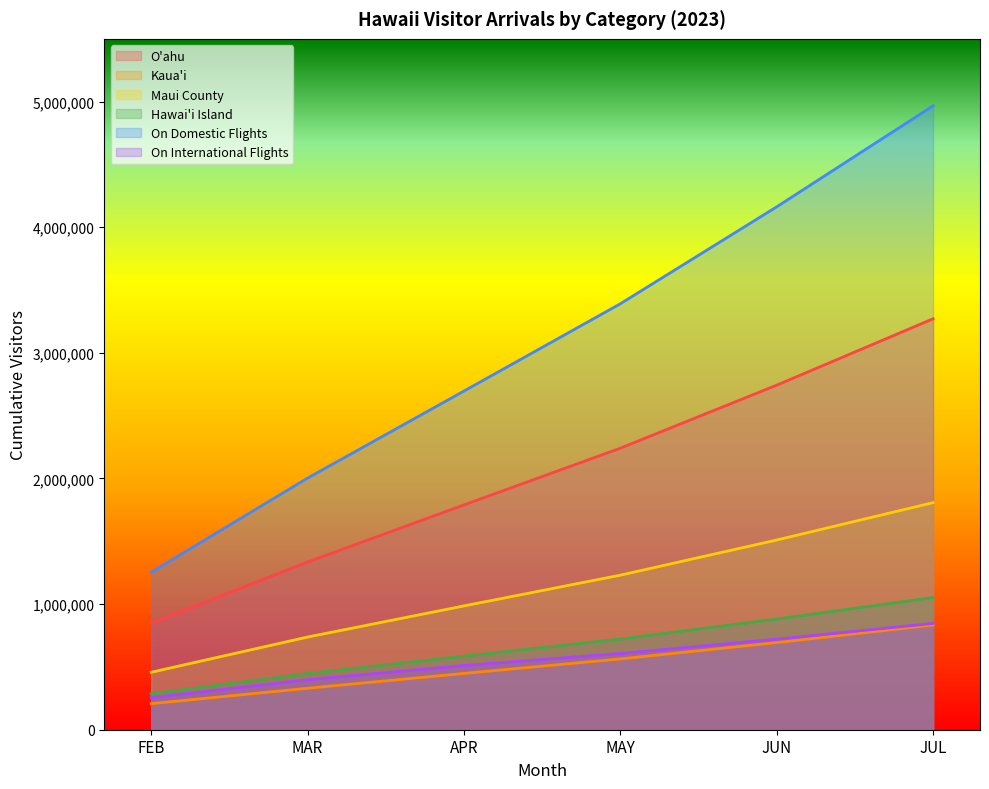

What is the label of the 6th point from the right?

FEB